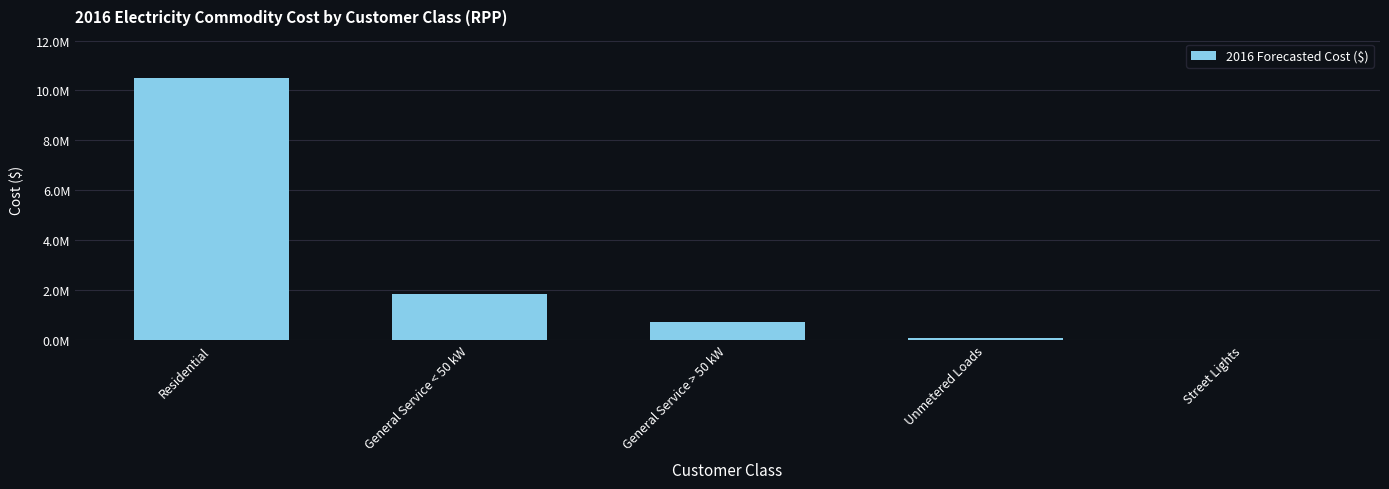

Are the bars horizontal?

No